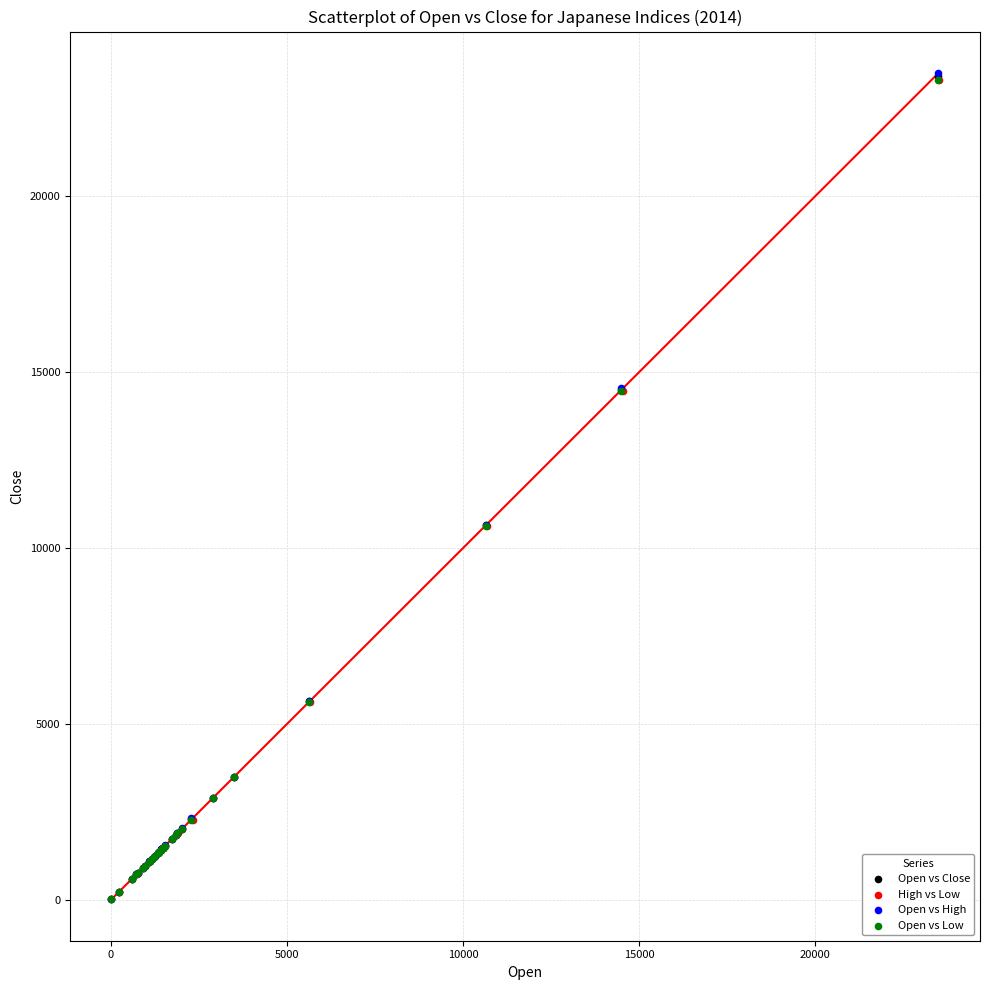

What are all the series names shown in the legend?

Open vs Close, High vs Low, Open vs High, Open vs Low